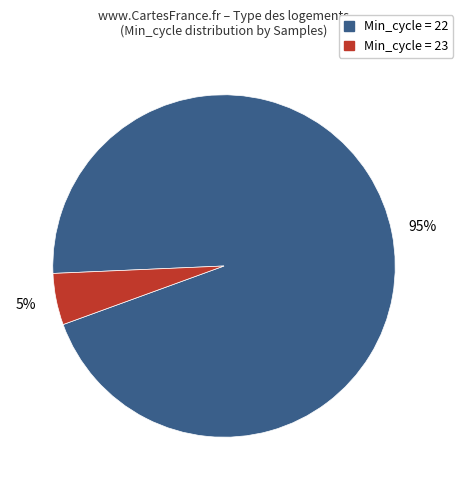

How many segments does this pie chart have?

2